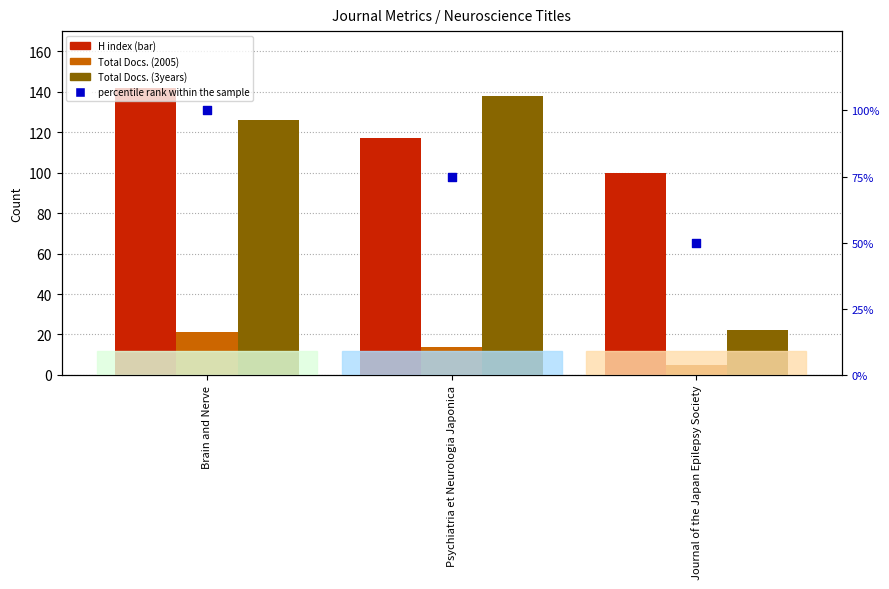

What is the total value across all series at Journal of the Japan Epilepsy Society?

177